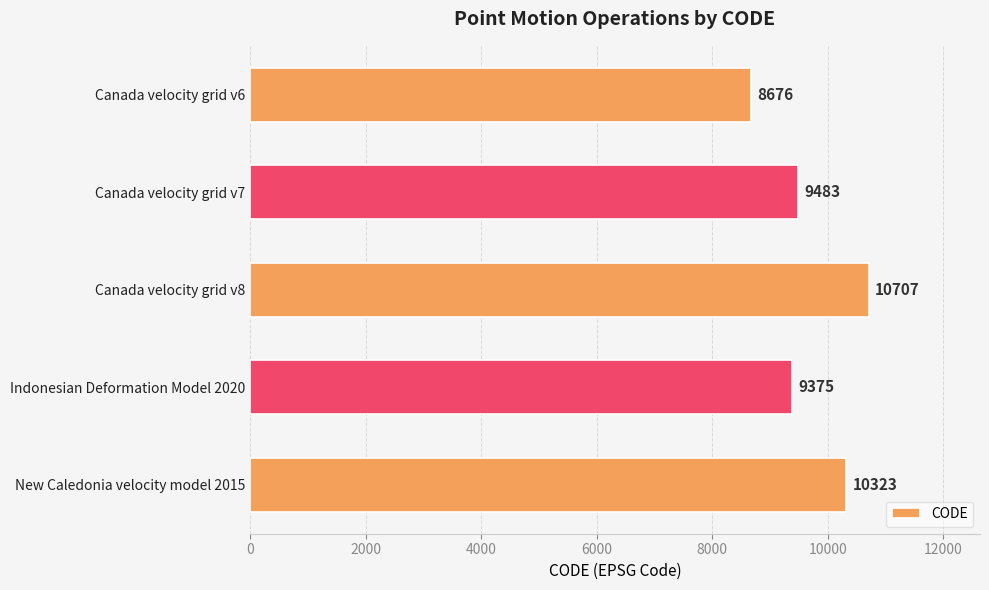

Which has a higher value, New Caledonia velocity model 2015 or Indonesian Deformation Model 2020?

New Caledonia velocity model 2015